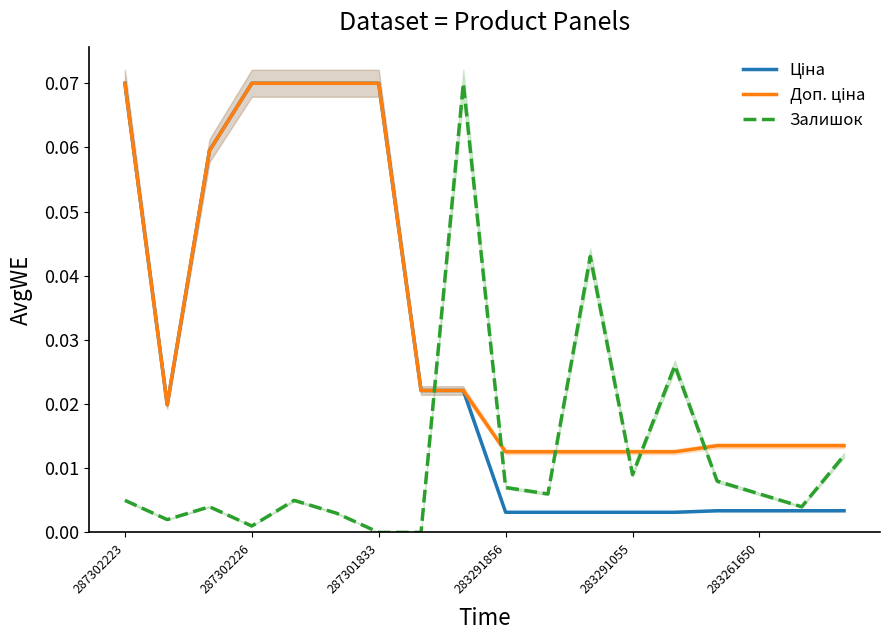

Does the chart display data point markers on the line(s)?

No